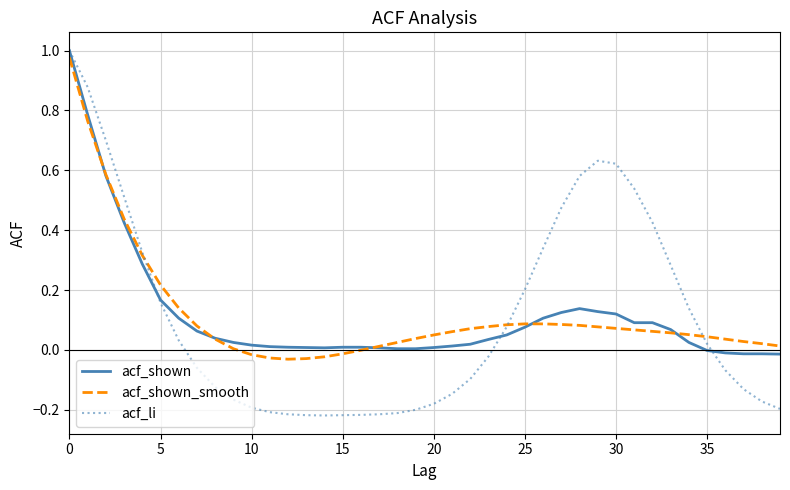

Count the number of data series in this chart.

3